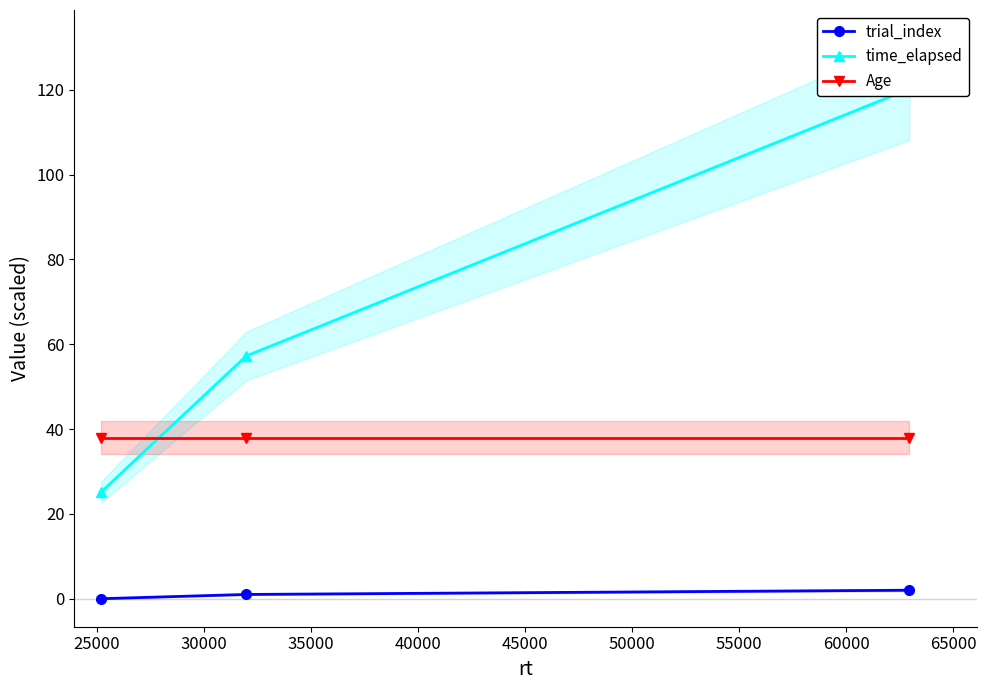

Reading left to right, extract all data points from this chart.

trial_index: 0.0	1.0	2.0
time_elapsed: 25.2	57.3	120.2
Age: 38.0	38.0	38.0